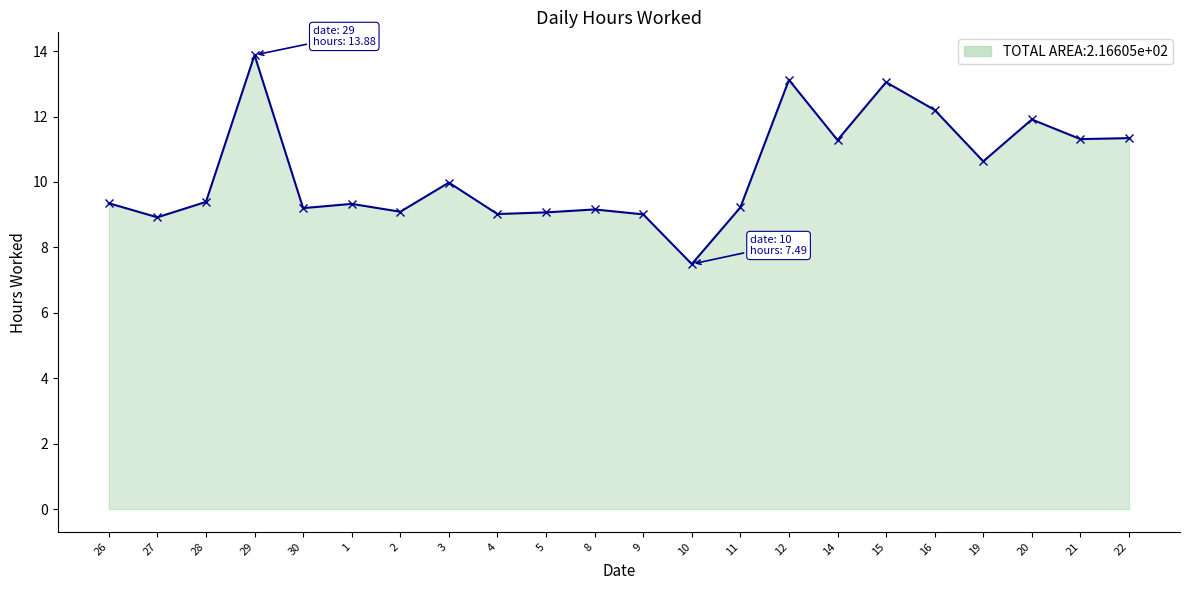

What is the smallest value displayed?

7.5